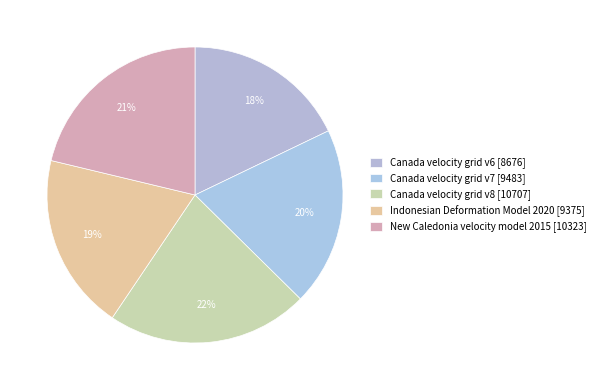

To the nearest percent, what is the difference between the Canada velocity grid v7 and Canada velocity grid v6 slice percentages?

2%